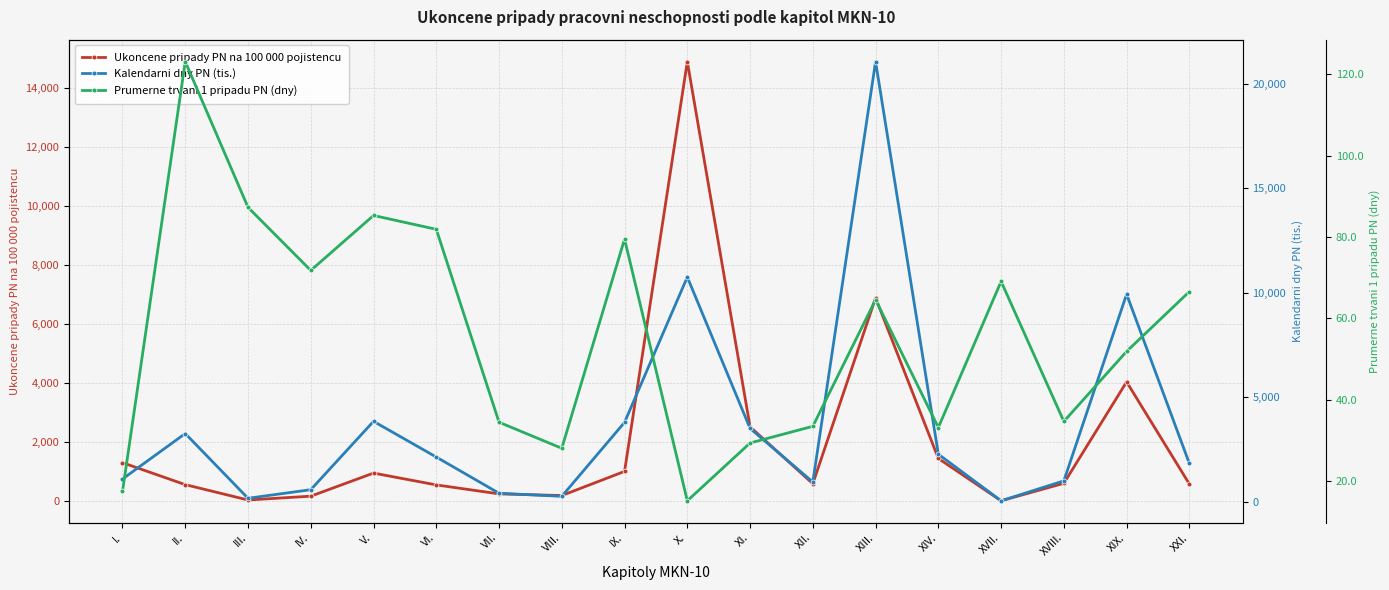

How many interior local valleys does the Ukoncene pripady PN na 100 000 pojistencu series have?

4